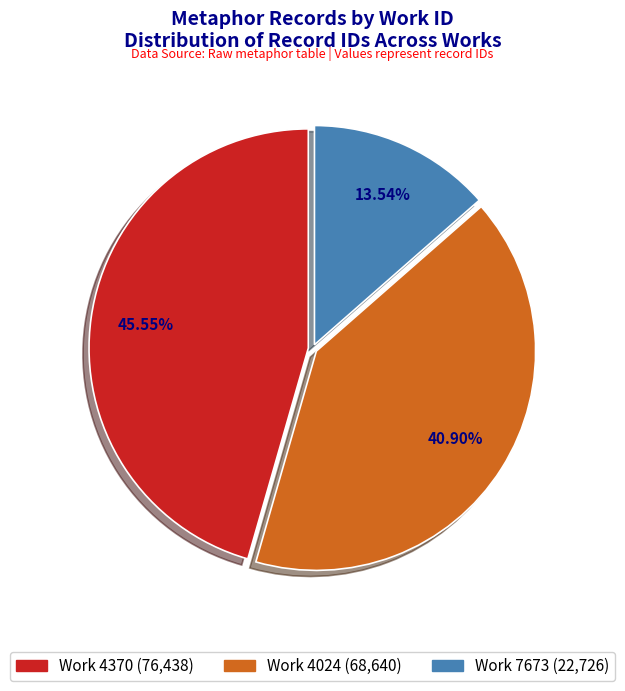

Does any single category account for the majority?

No